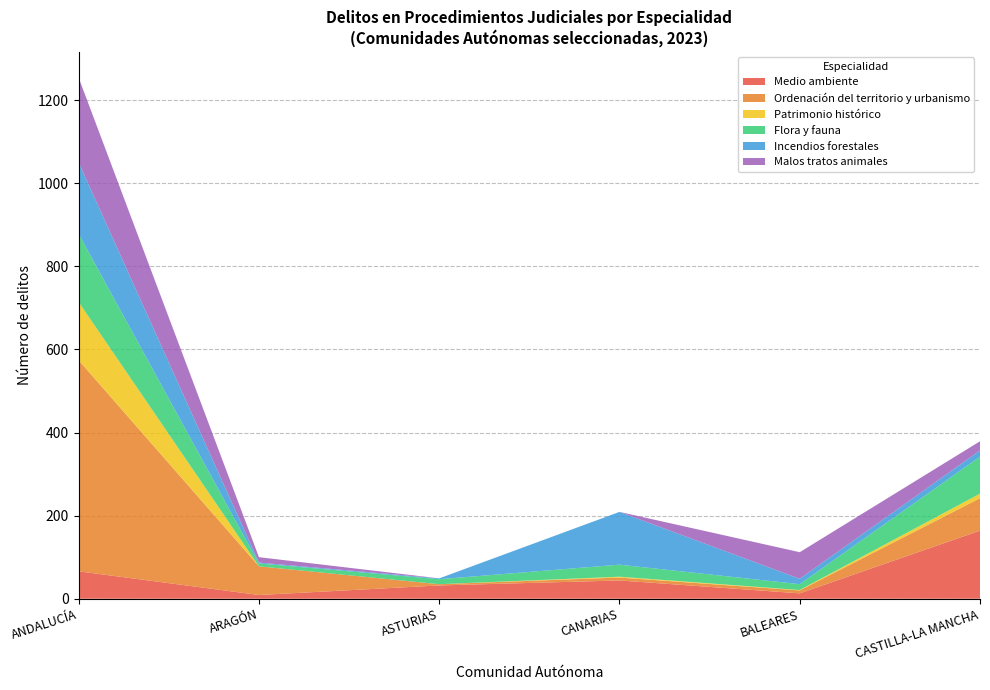

Reading left to right, list all the values displayed in this chart.

Medio ambiente: 66	9	32	44	13	164
Ordenación del territorio y urbanismo: 508	69	3	7	7	78
Patrimonio histórico: 140	0	0	2	1	11
Flora y fauna: 164	7	12	29	14	89
Incendios forestales: 172	2	2	127	13	15
Malos tratos animales: 204	13	0	0	64	22